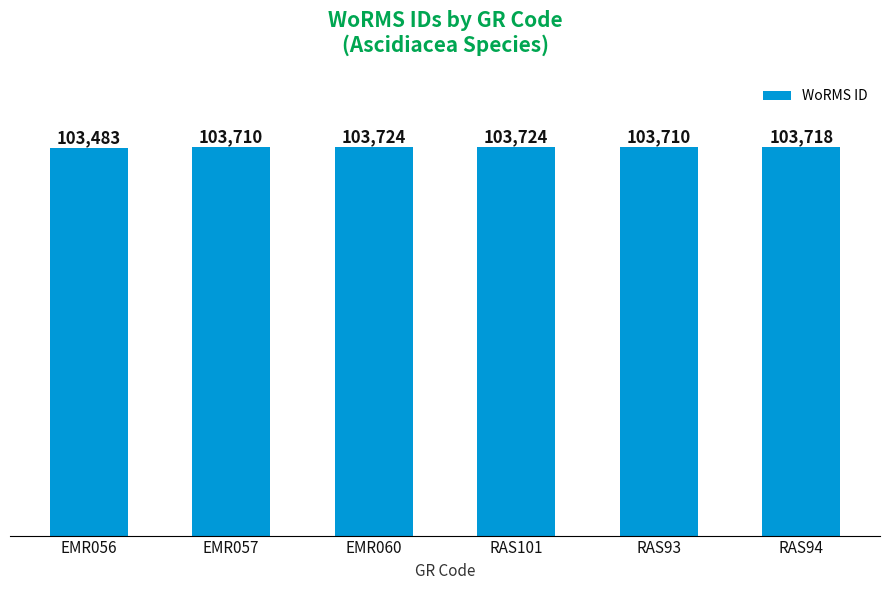

Reading left to right, list all the values displayed in this chart.

103483	103710	103724	103724	103710	103718